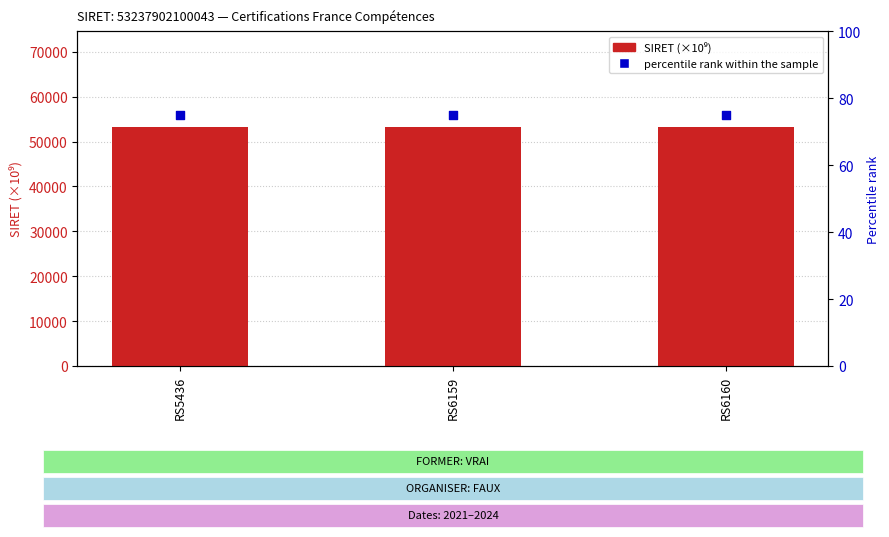

At which category is the sum across all series the highest?

RS5436